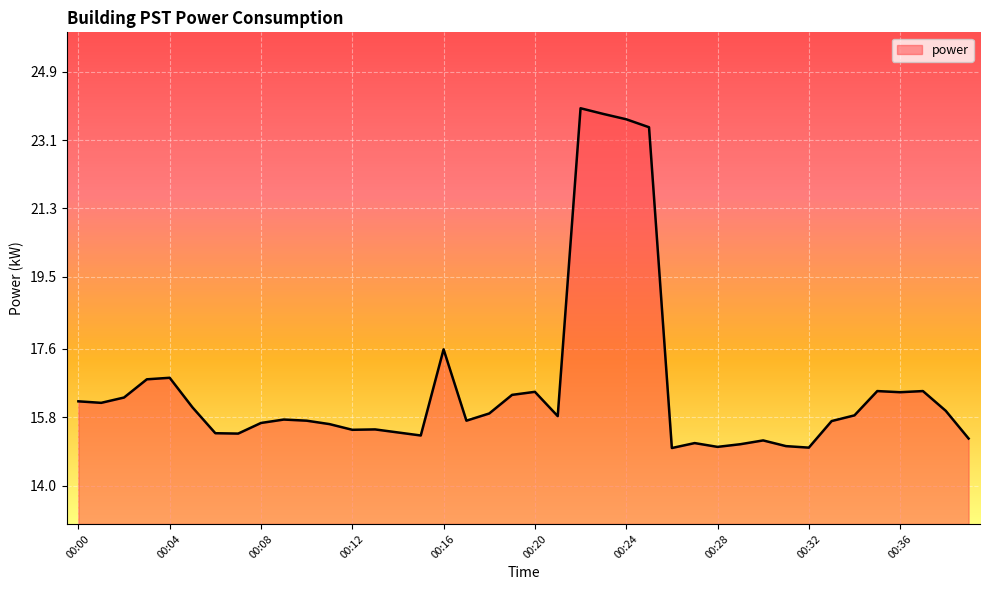

What is the smallest value displayed?

15.0